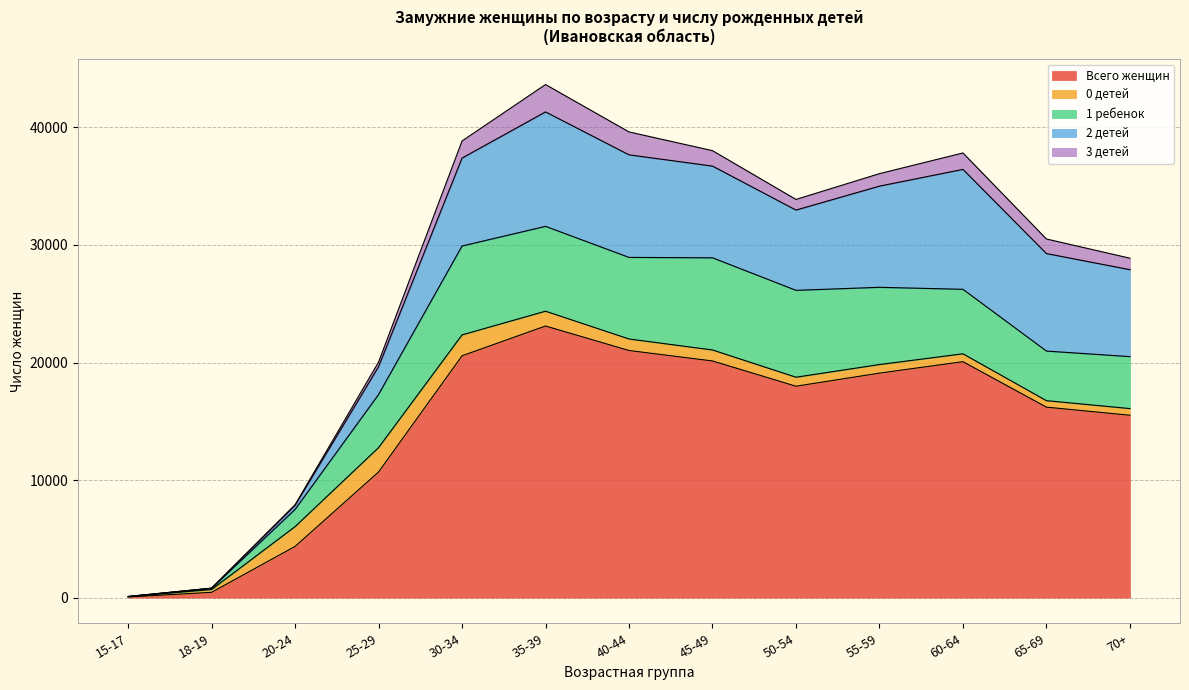

Between 65-69 and 40-44, which is larger?

40-44